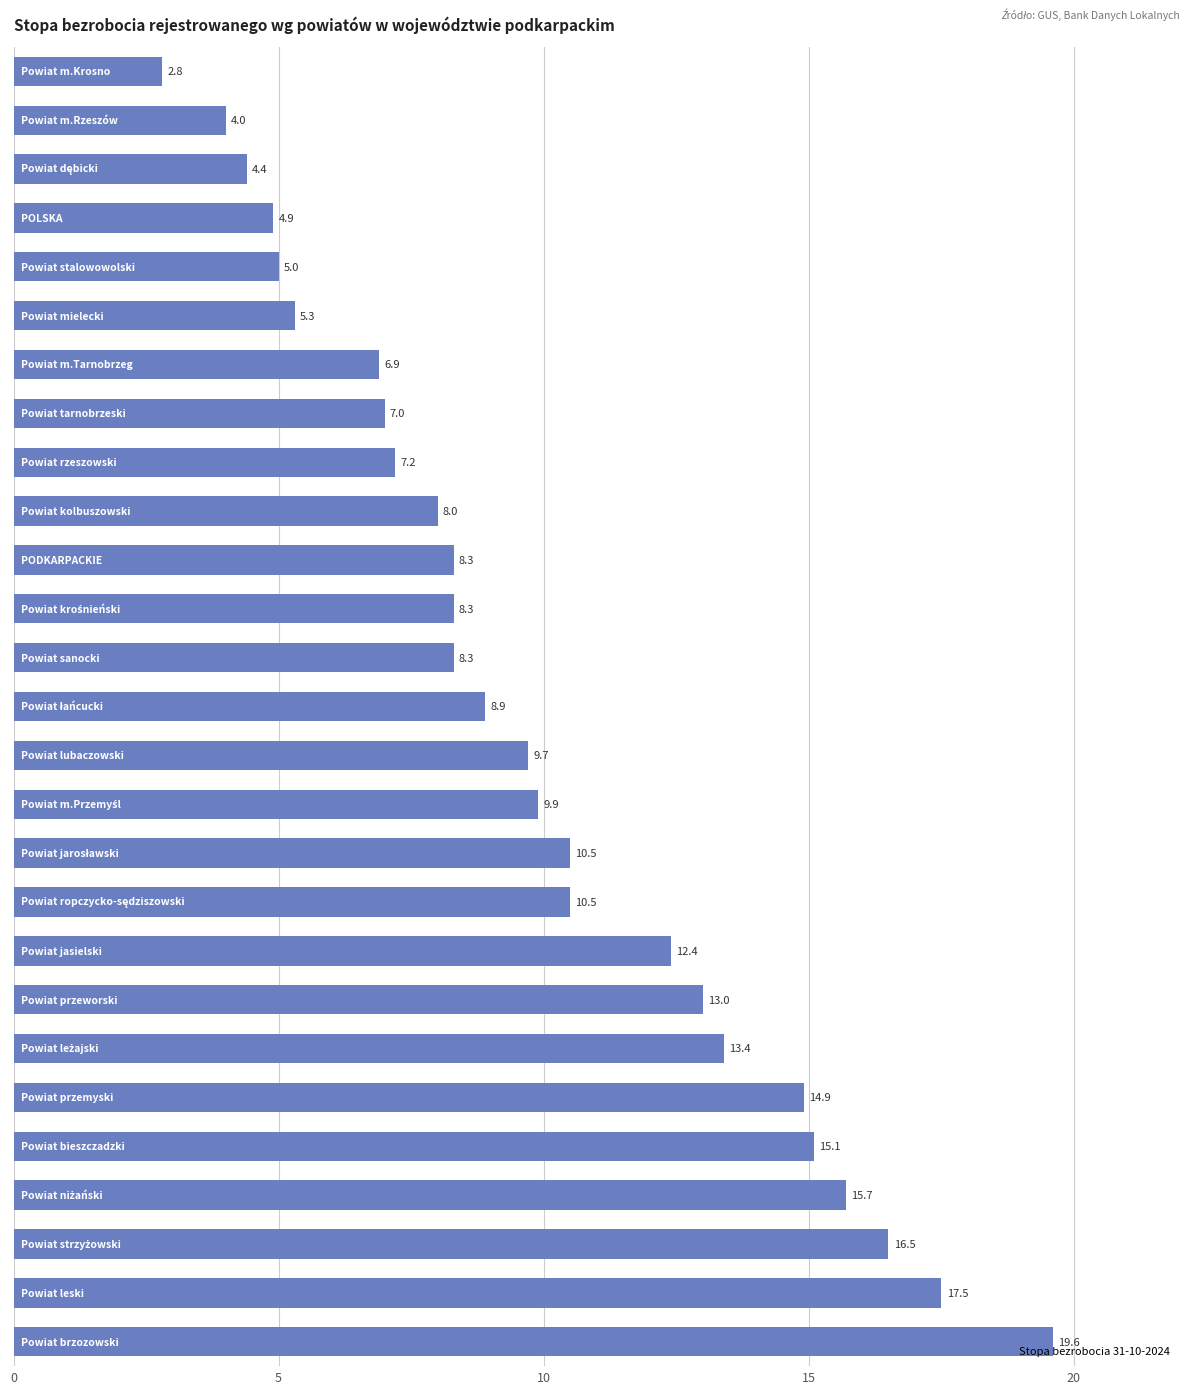

How many distinct data groups are displayed?

1